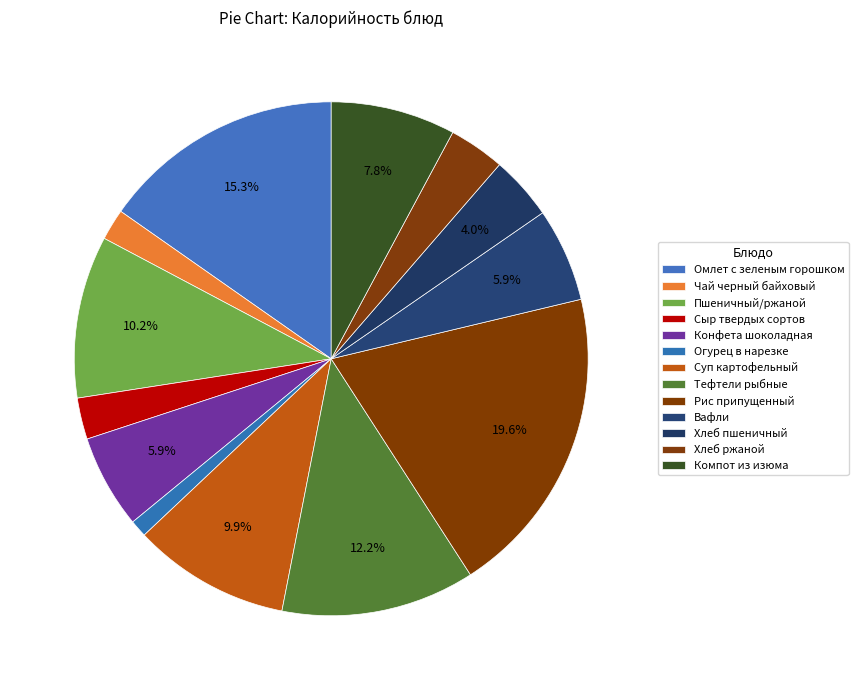

How many slices are in this pie chart?

13